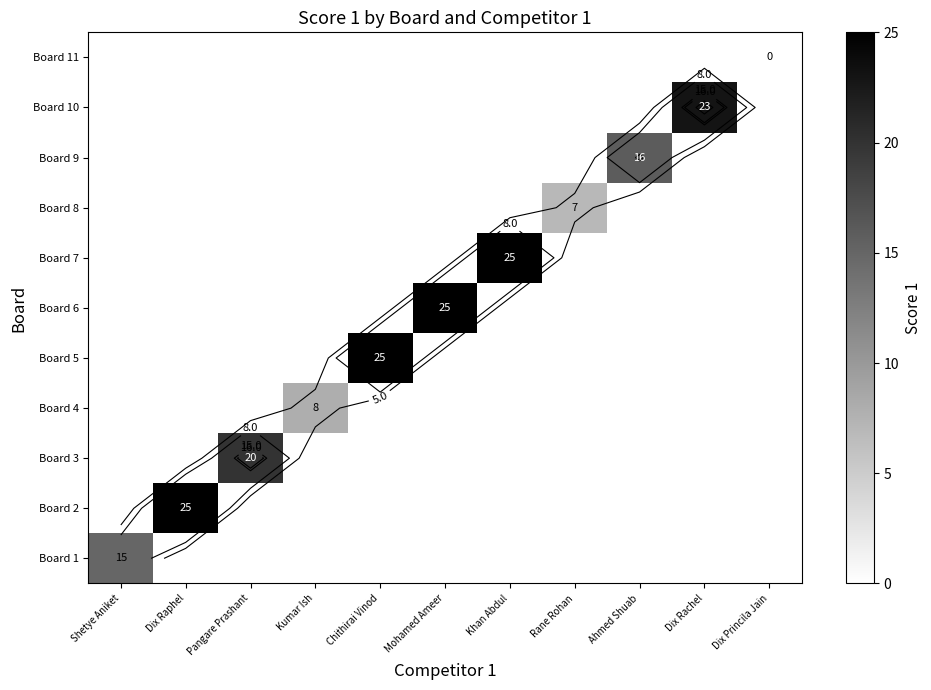

Count the number of data series in this chart.

11